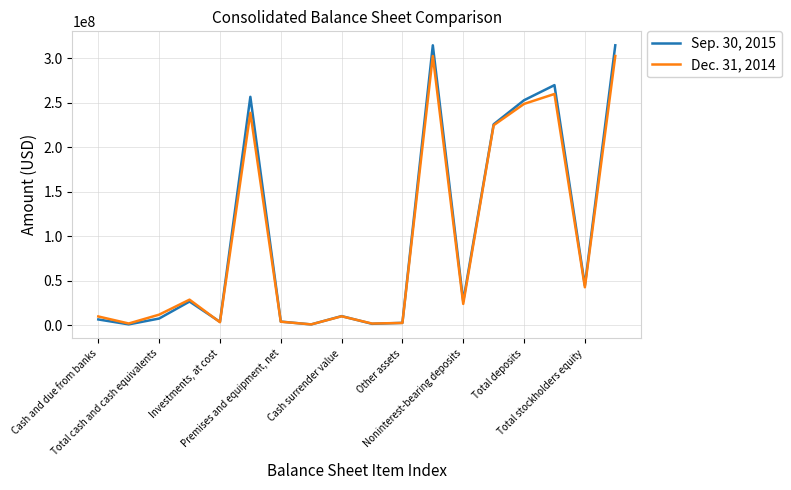

What are all the series names shown in the legend?

Sep. 30, 2015, Dec. 31, 2014